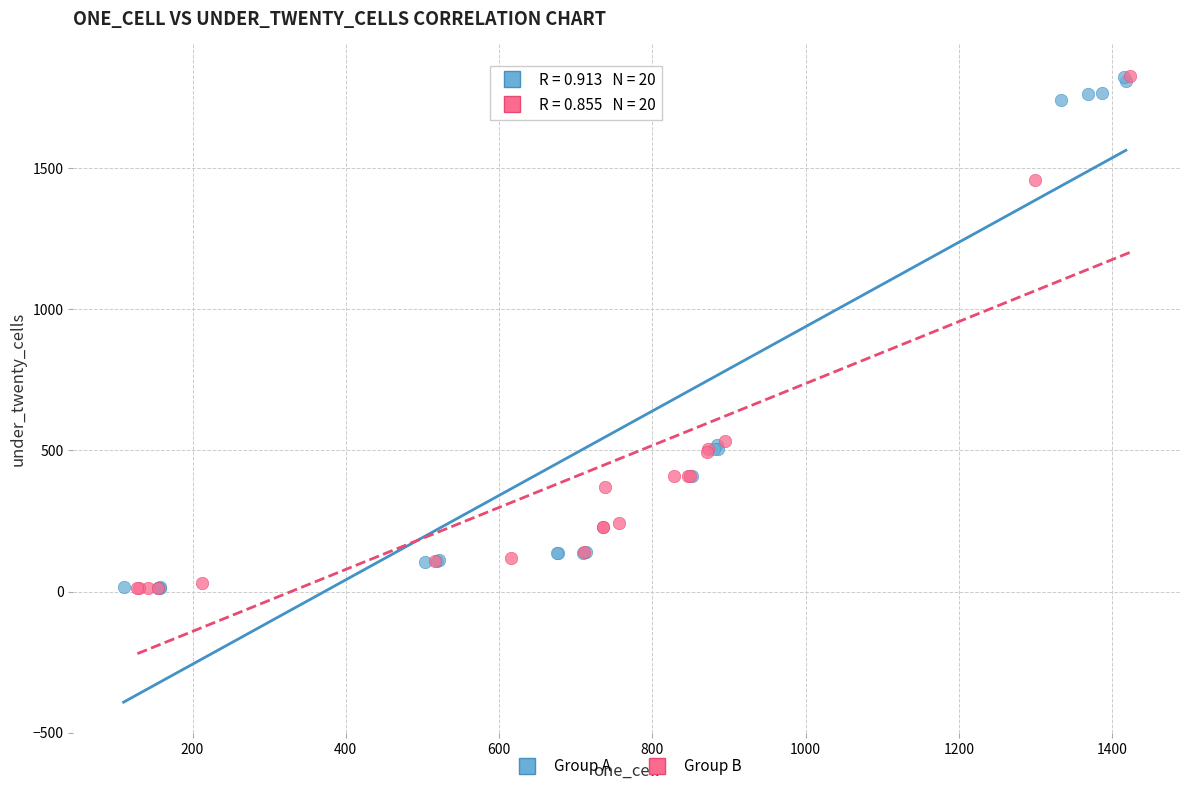

What are all the series names shown in the legend?

Group A, Group B